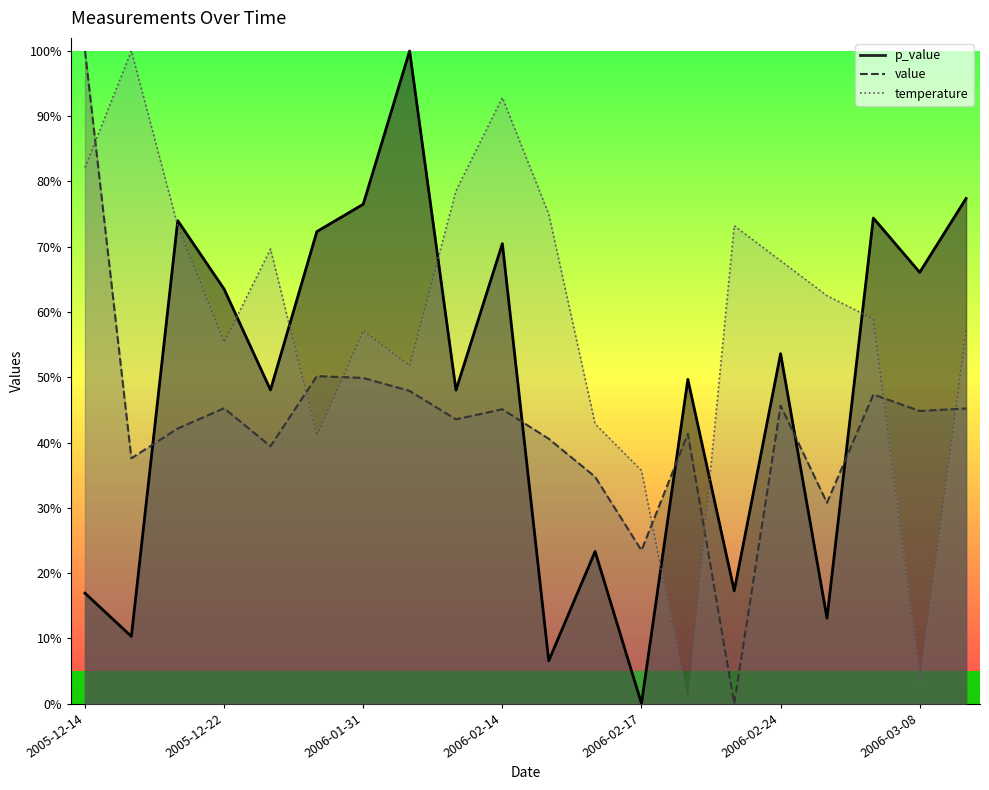

Which series changed the most between 2006-03-03 and 2006-03-10?

p_value